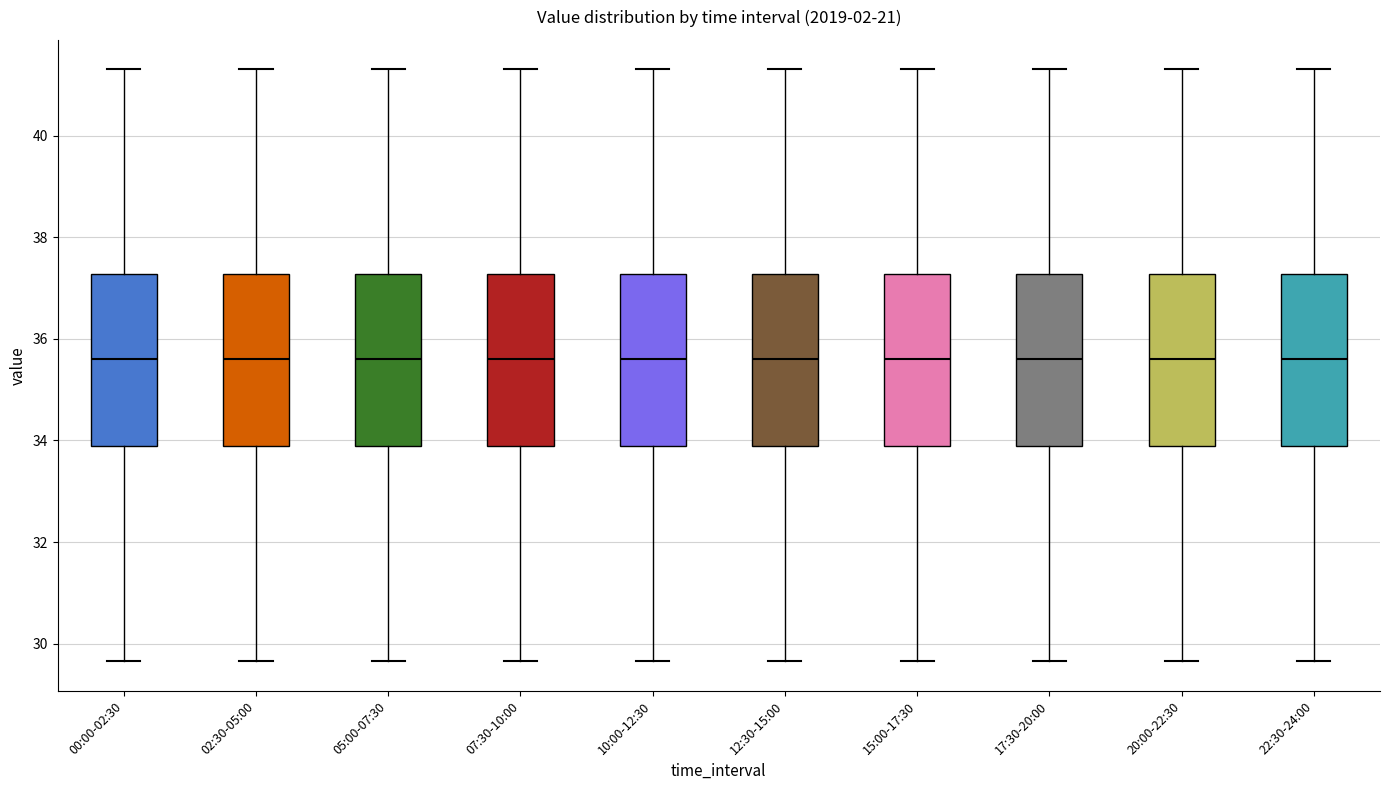

Where is the lower edge of the box for 12:30-15:00 on the y-axis? The values are not printed on the chart, so give them approximately, as read against the axis.

33.8